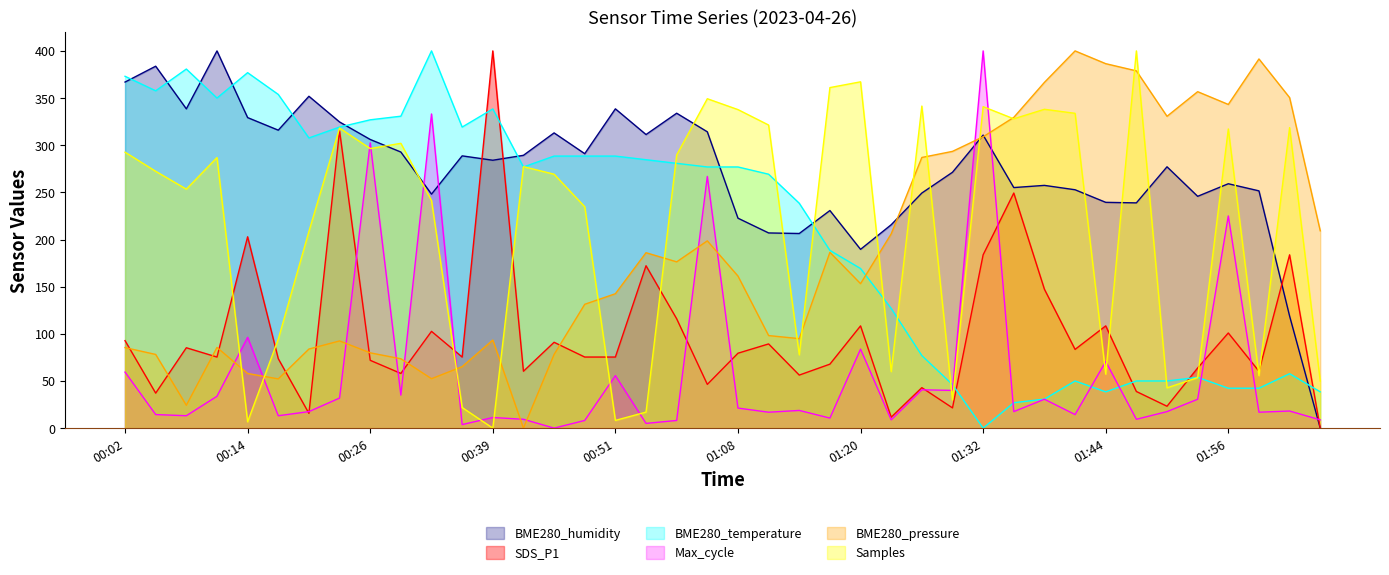

What is the label of the 26th point from the left?

01:23